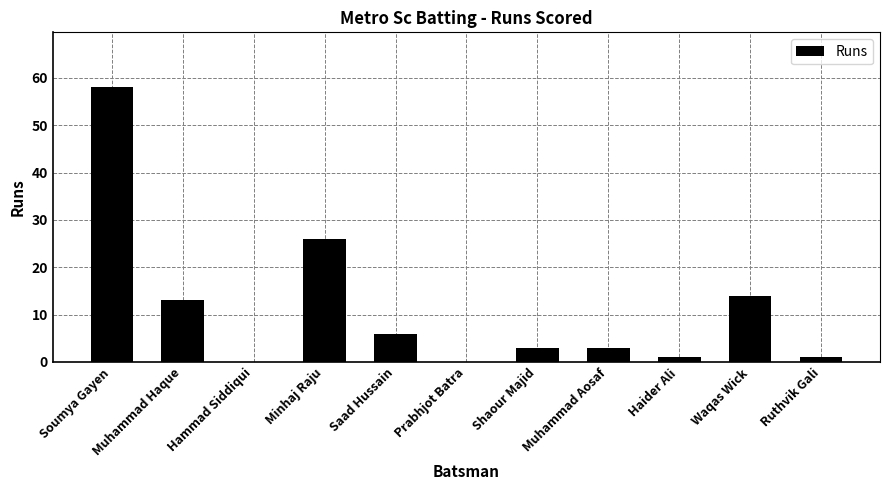

Count the number of data series in this chart.

1